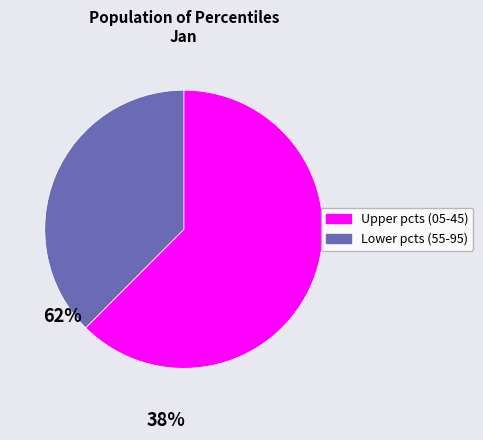

Count the number of slices in the pie.

2